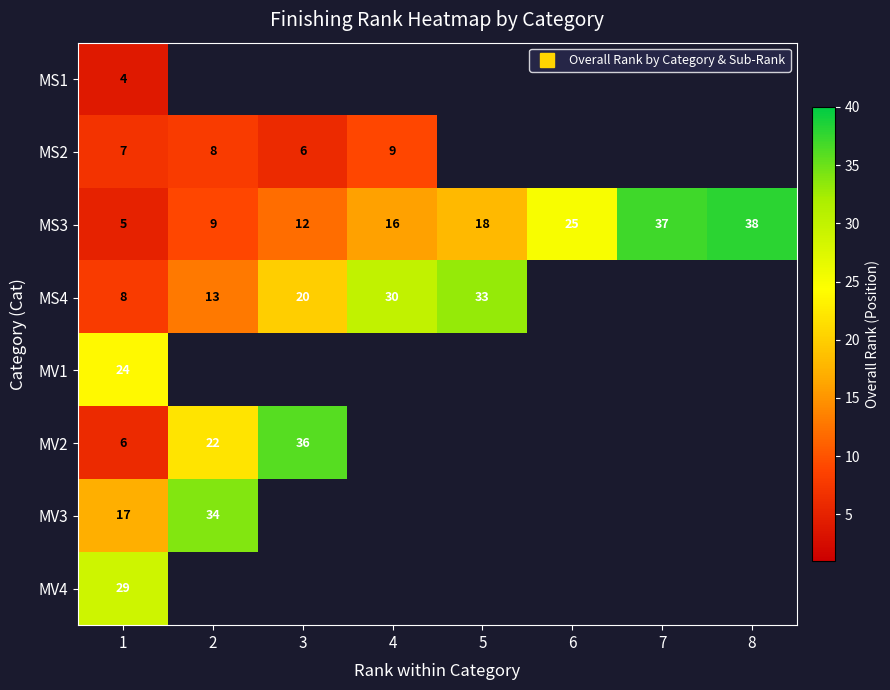

Count the number of data series in this chart.

8